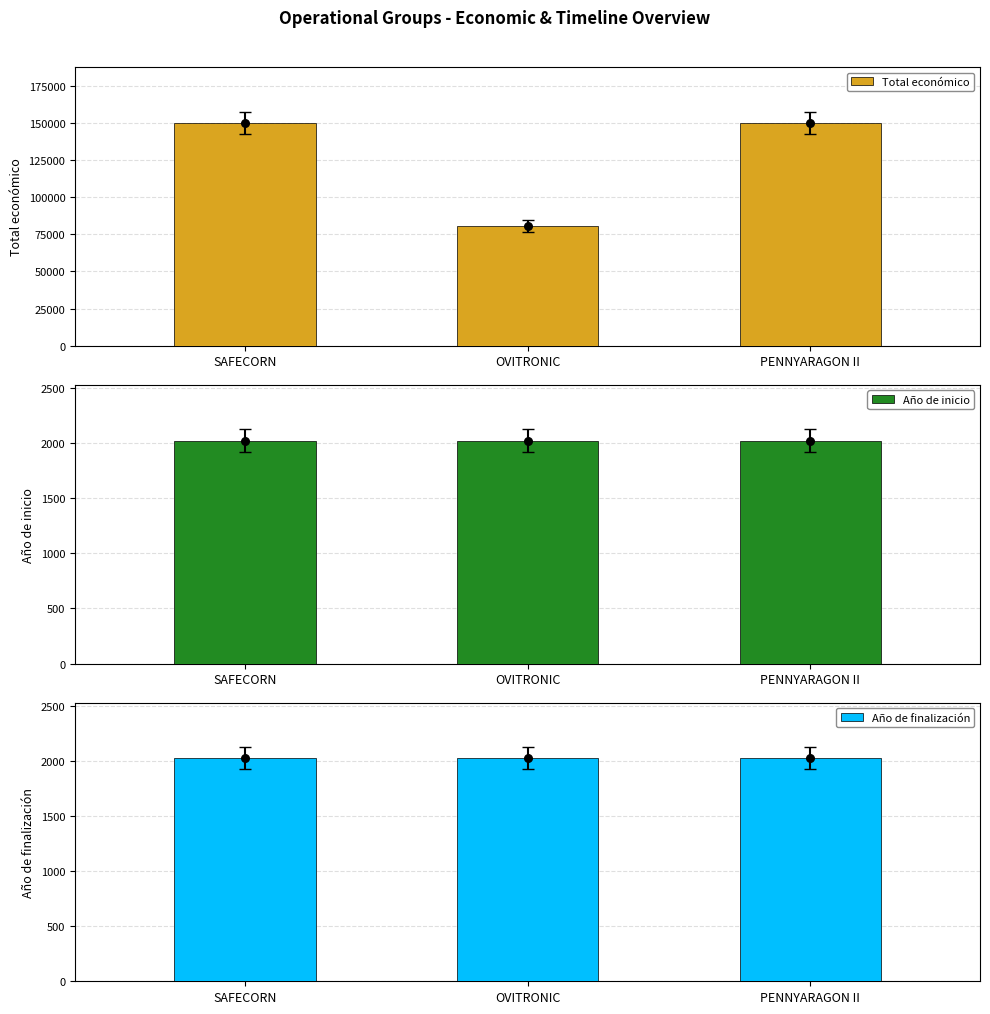

Which series has the largest total across all categories?

Total económico